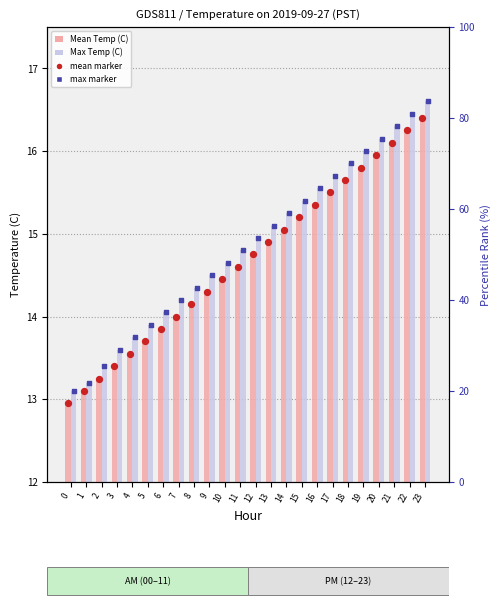

Which series has the widest spread of Y values?

Max Temperature (C)